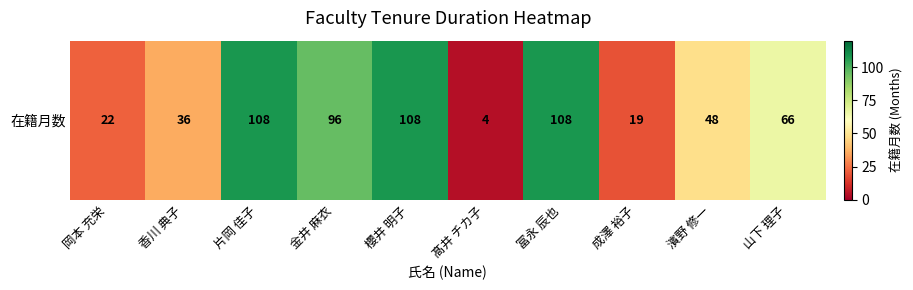

Between 櫻井 明子 and 片岡 佳子, which is larger?

櫻井 明子